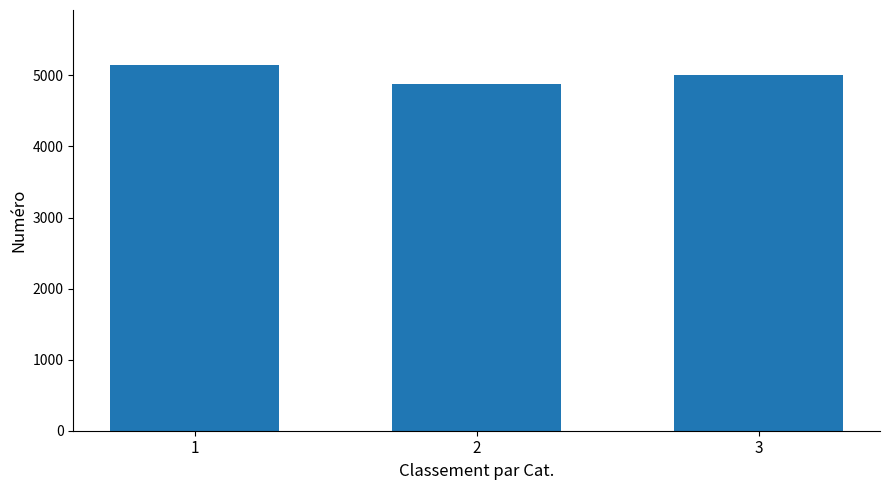

What is the sum of all values?

15039